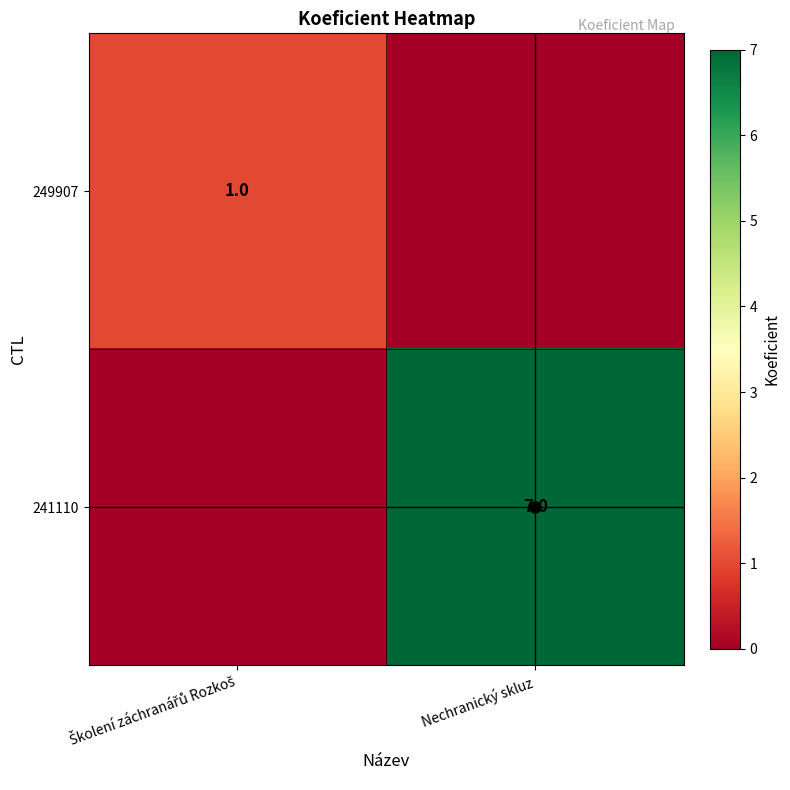

True or false: 241110 has a value of 11 at Nechranický skluz.

False